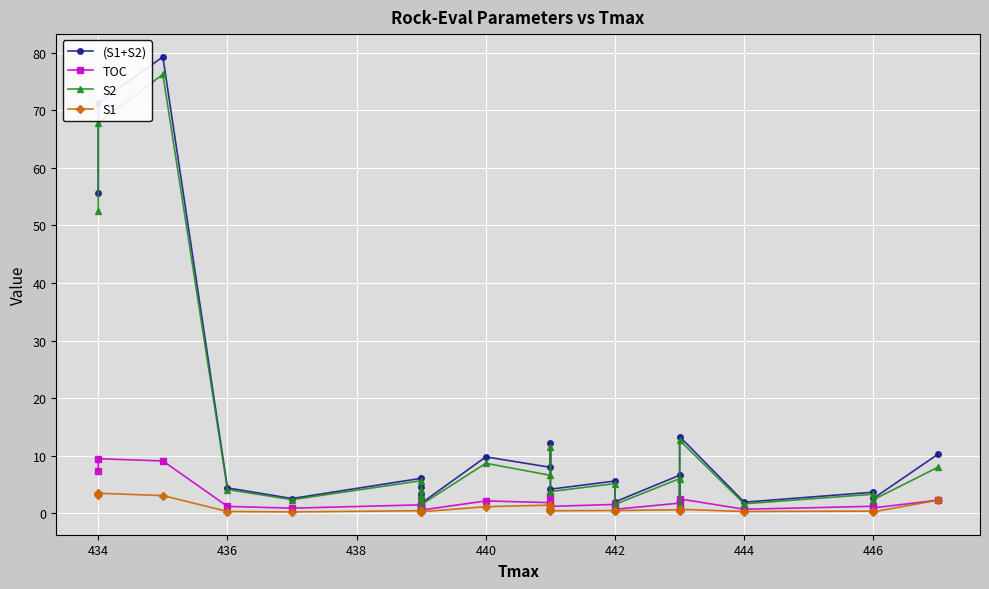

What is the sum of all S1 values?

20.9